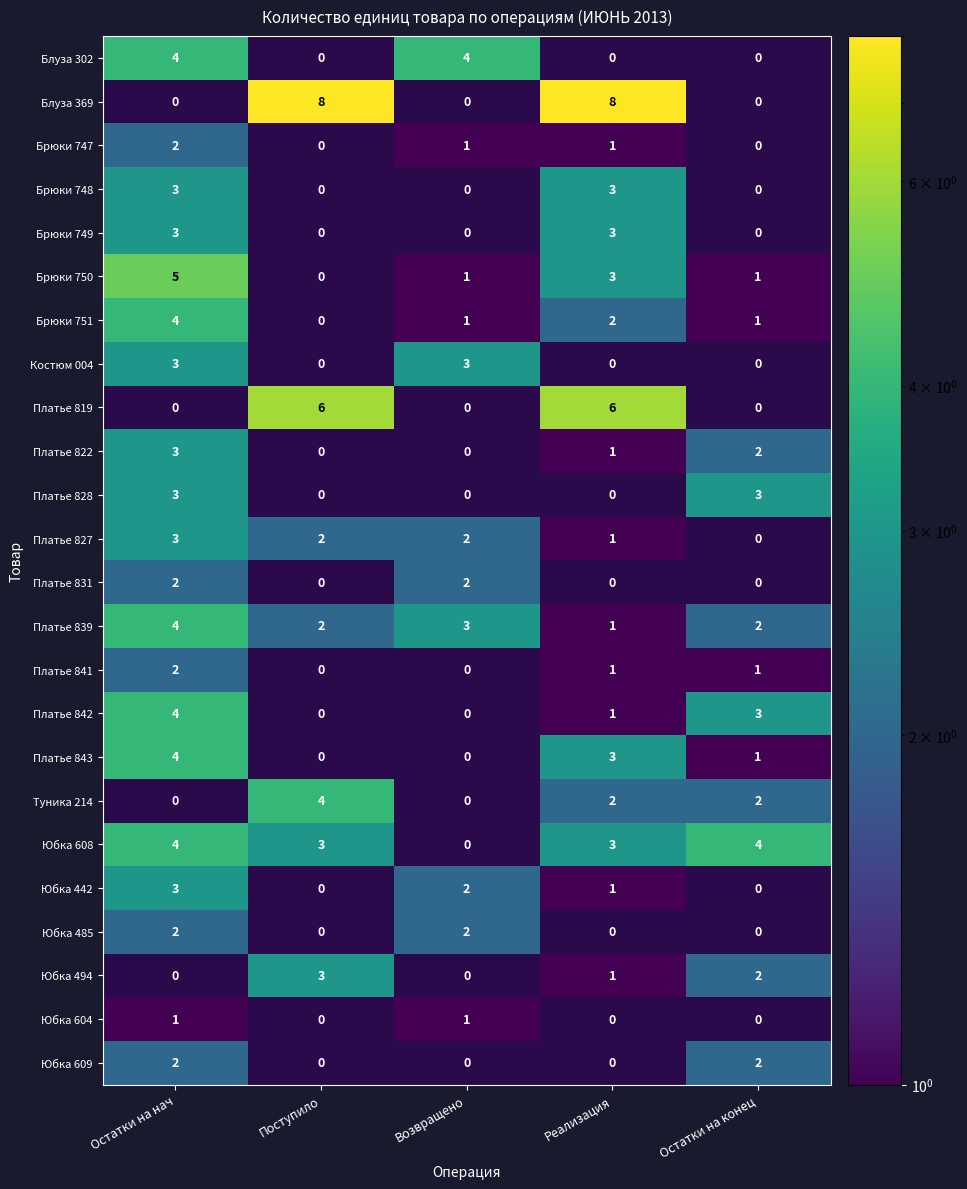

The value of Платье 843 at Остатки на конец is 2. True or false?

False